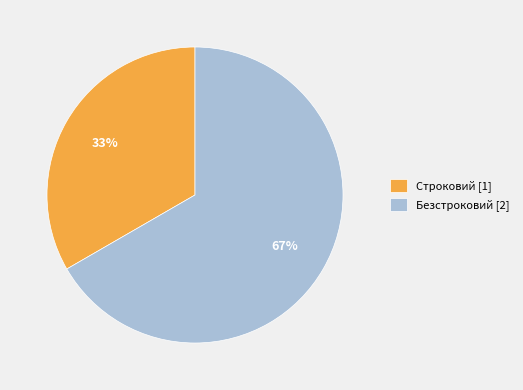

Is there a majority slice in this chart?

Yes